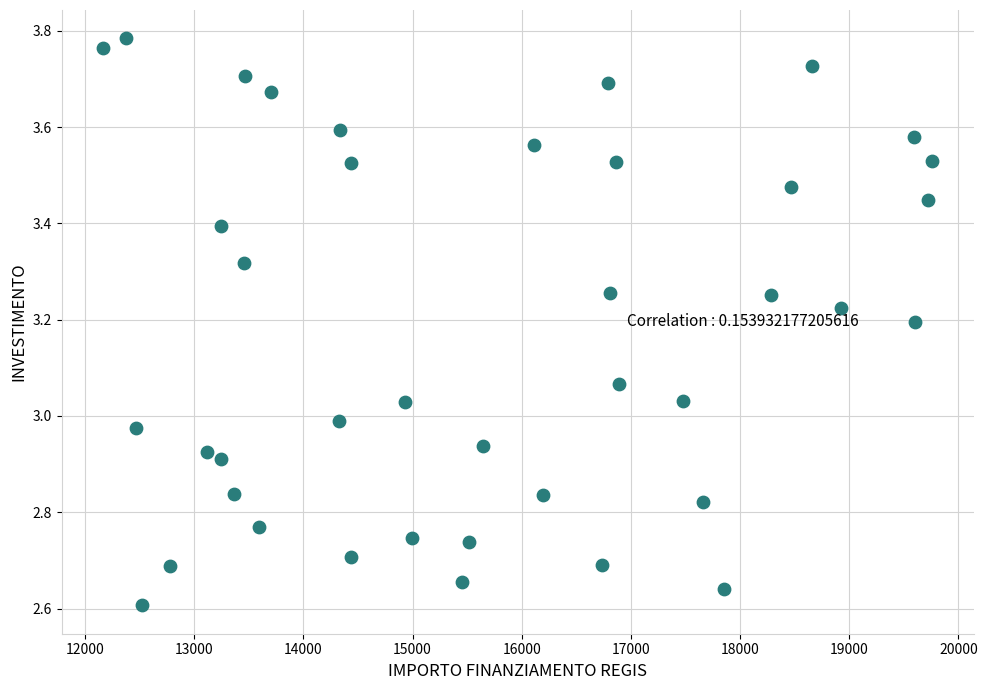

What is the range of Y values (max minus min)?

1.2